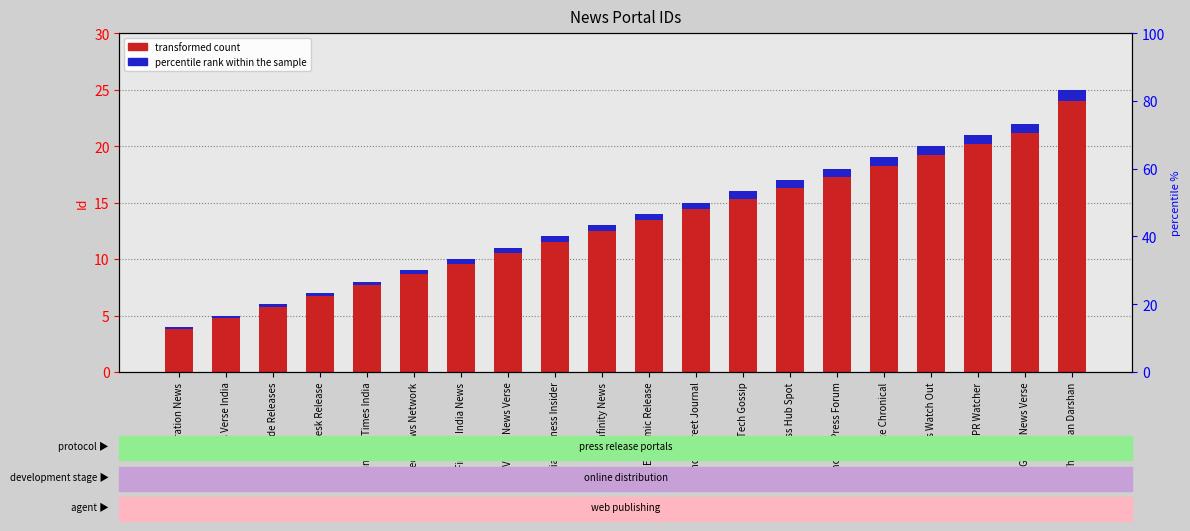

At how many categories does at least one series exceed 21?

2